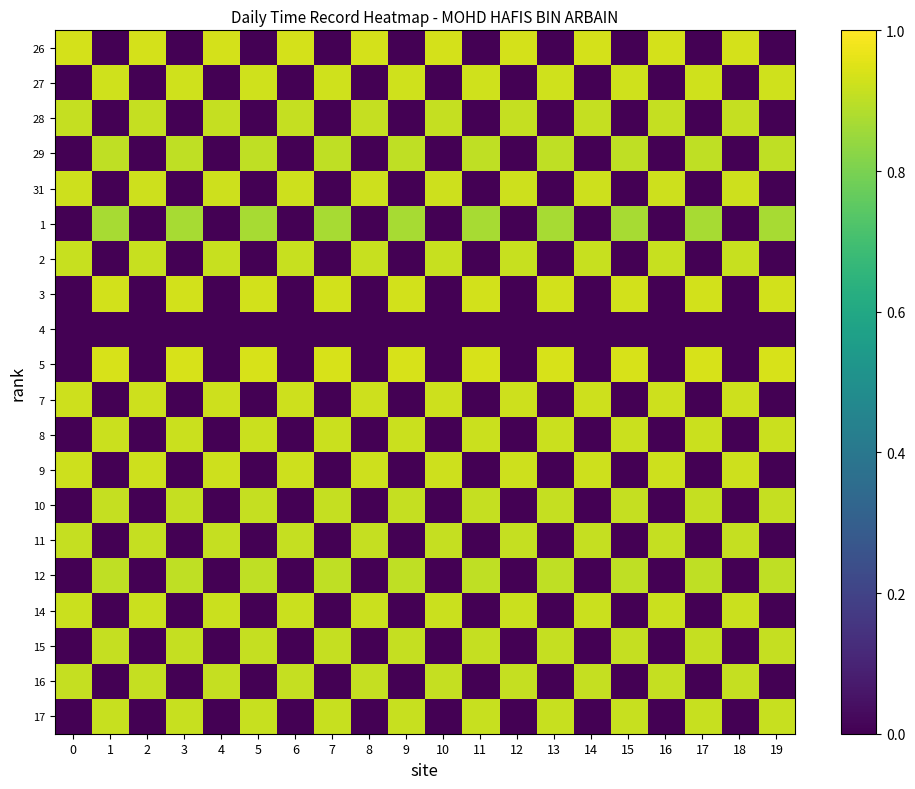

At how many categories does at least one series exceed 0?

20